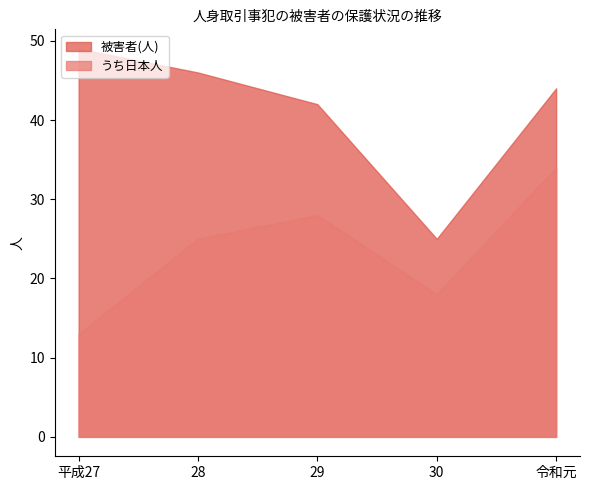

True or false: うち日本人 and 被害者(人) intersect in this chart.

False